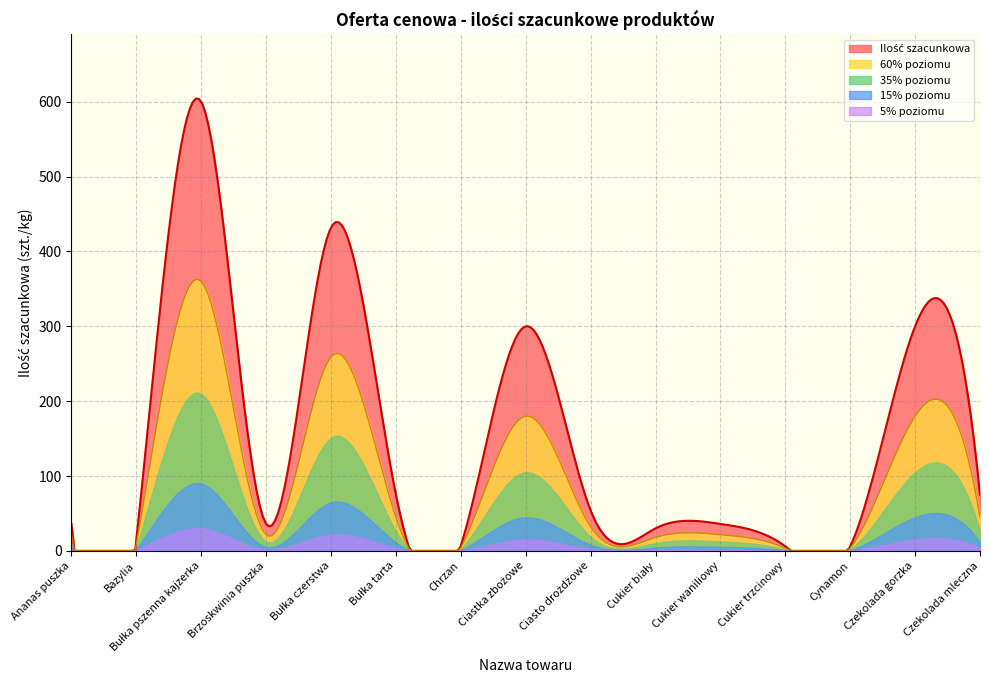

At how many categories does at least one series exceed 498?

1